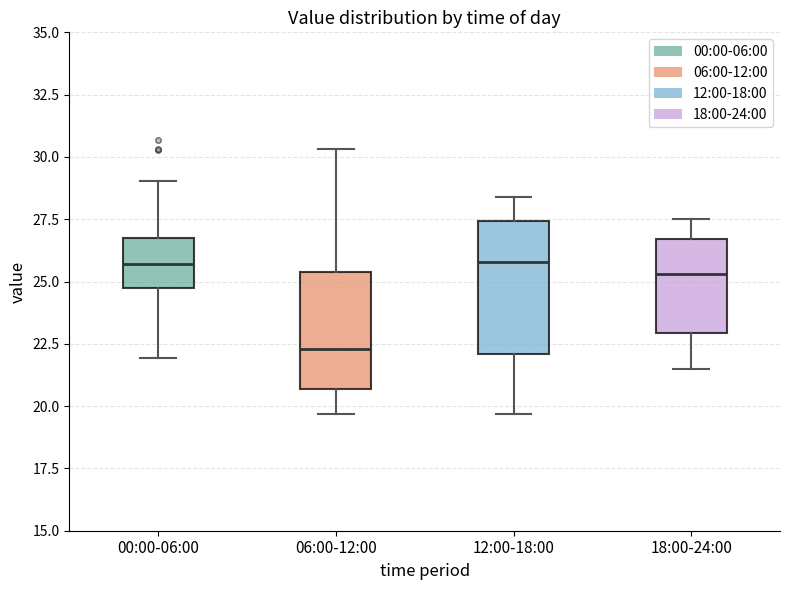

Which box is the tallest, from its lower edge to its upper edge?

12:00-18:00